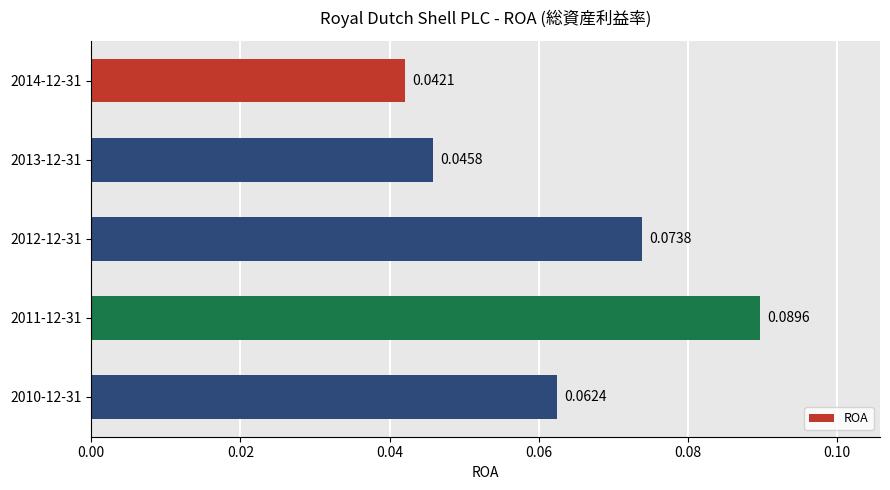

Rank the categories by value from highest to lowest.

2011-12-31, 2012-12-31, 2010-12-31, 2013-12-31, 2014-12-31